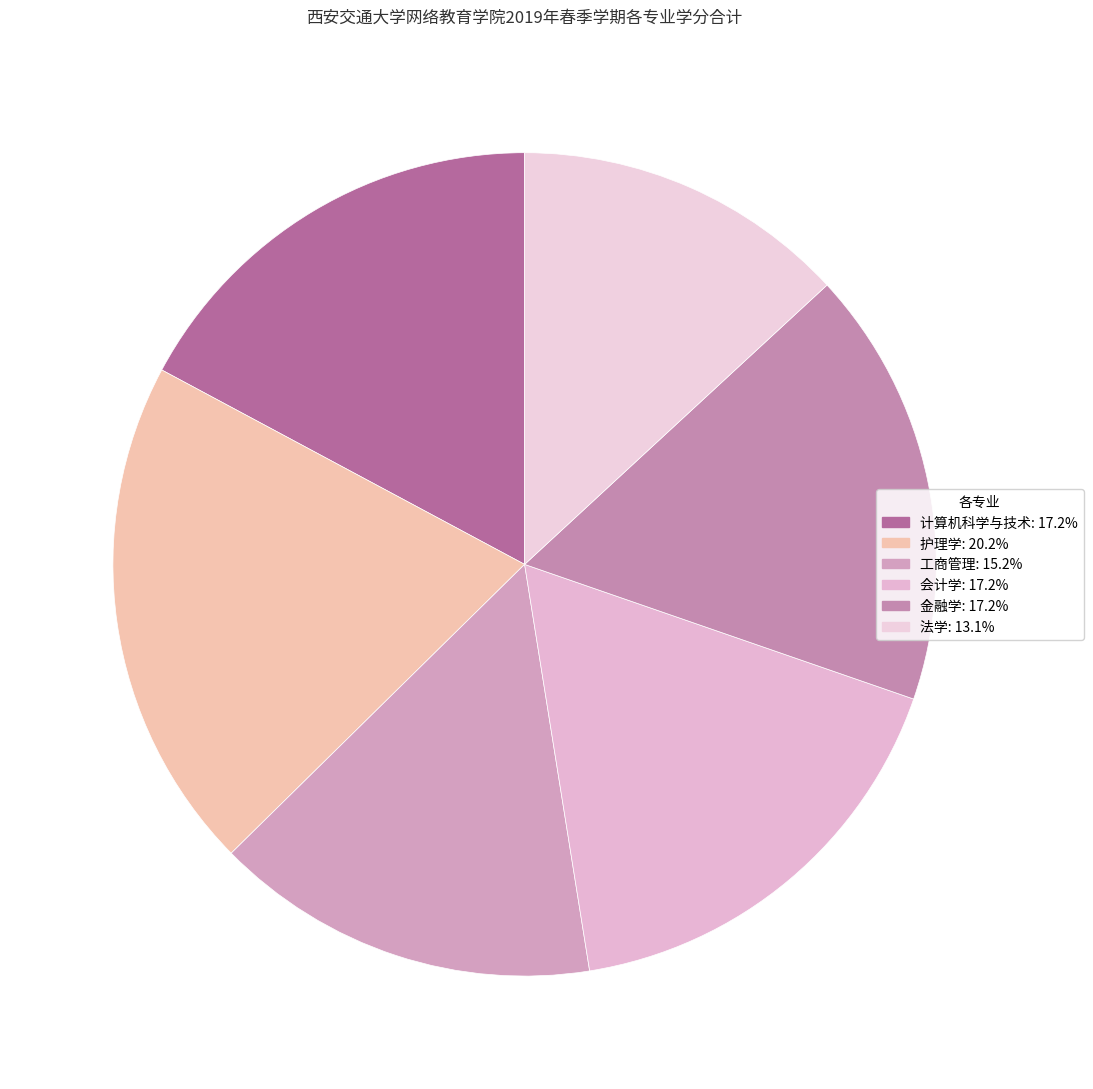

Rank the categories by value from lowest to highest.

法学, 工商管理, 计算机科学与技术, 会计学, 金融学, 护理学